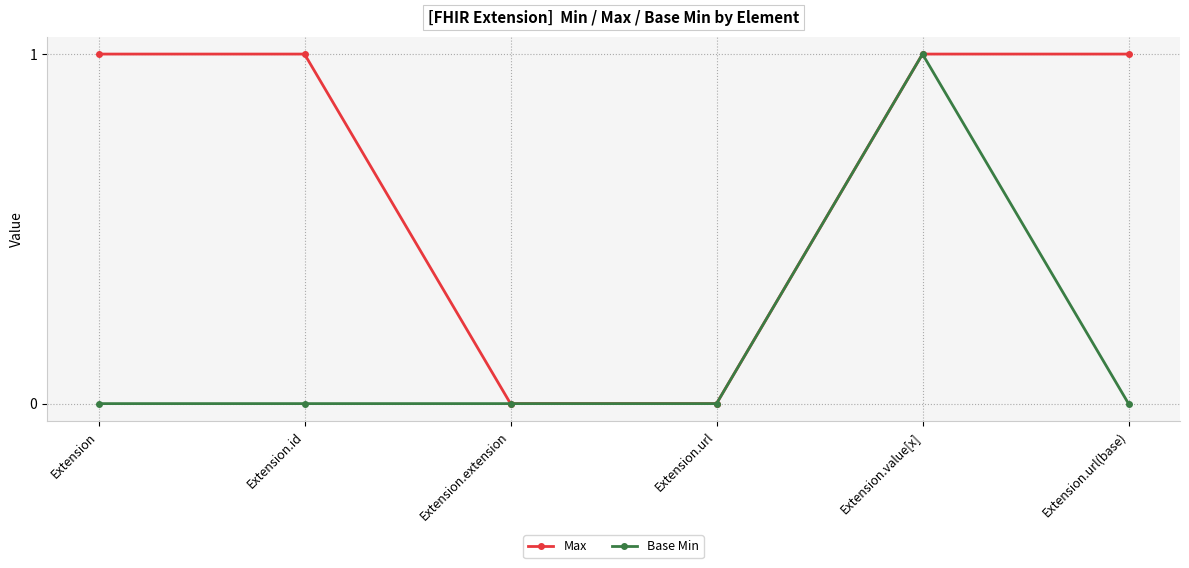

What position from the right is Extension?

6